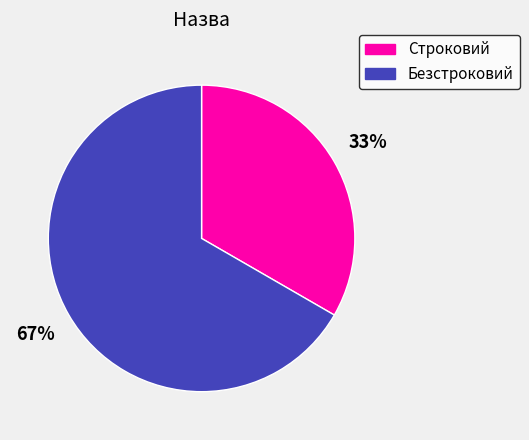

How many segments does this pie chart have?

2